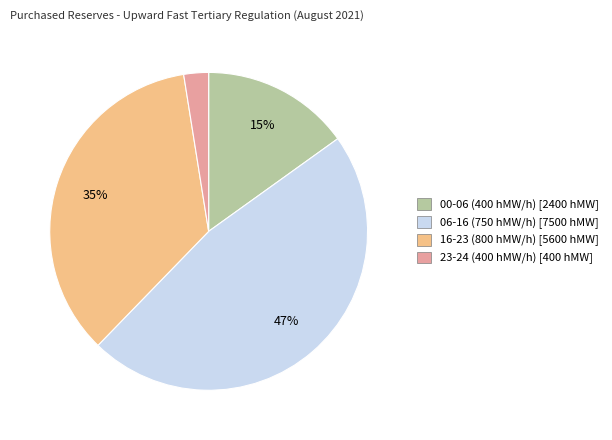

What is the ratio of the value at 00-06 (400 hMW/h) [2400 hMW] to the value at 06-16 (750 hMW/h) [7500 hMW]?

0.3